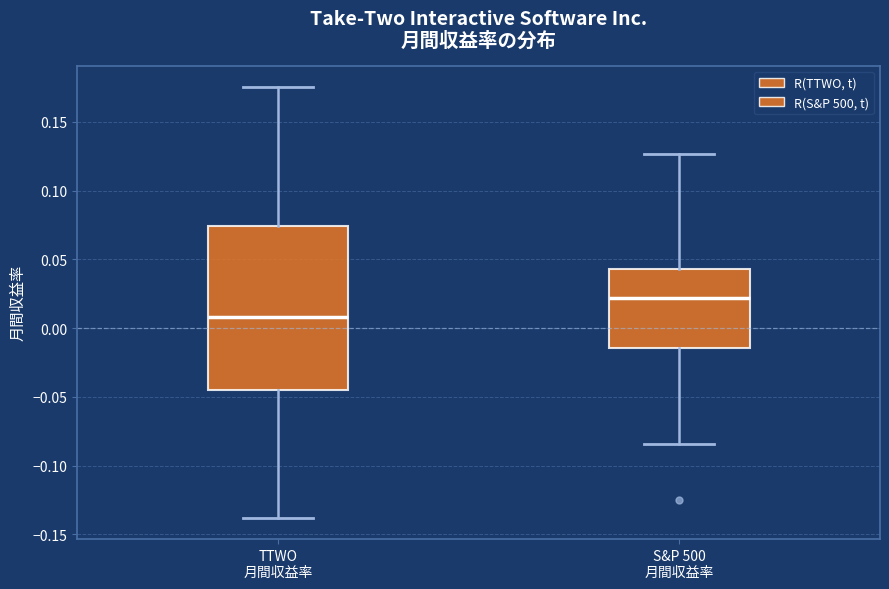

Reading left to right, transcribe this box plot: for each box, give where its median line is, the range the box spans, and where its two whiskers end, as read against the y-axis. The values are not printed on the chart, so give them approximately, as read against the axis.

TTWO 月間収益率: median 0.010, box -0.045 to 0.075, whiskers -0.140 to 0.175
S&P 500 月間収益率: median 0.020, box -0.015 to 0.045, whiskers -0.085 to 0.125